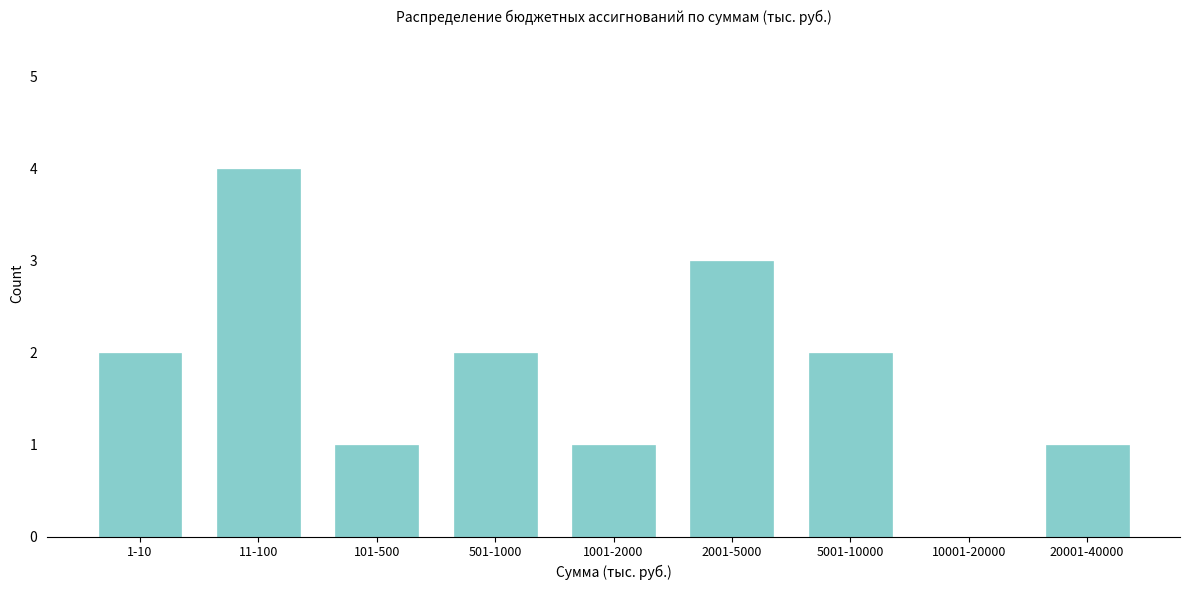

Reading right to left, transcribe all the data shown in this chart.

20001-40000=1	10001-20000=0	5001-10000=2	2001-5000=3	1001-2000=1	501-1000=2	101-500=1	11-100=4	1-10=2